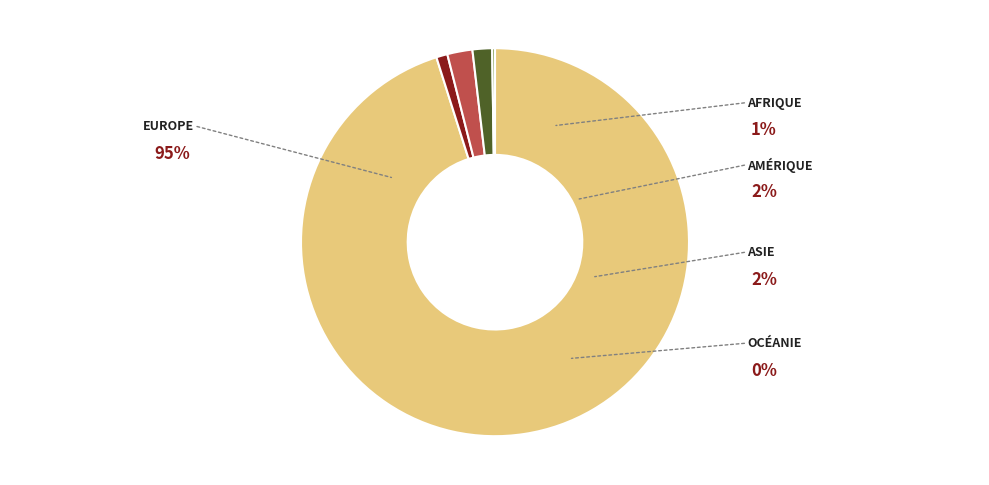

How much of the chart is everything except Afrique?

99.1%